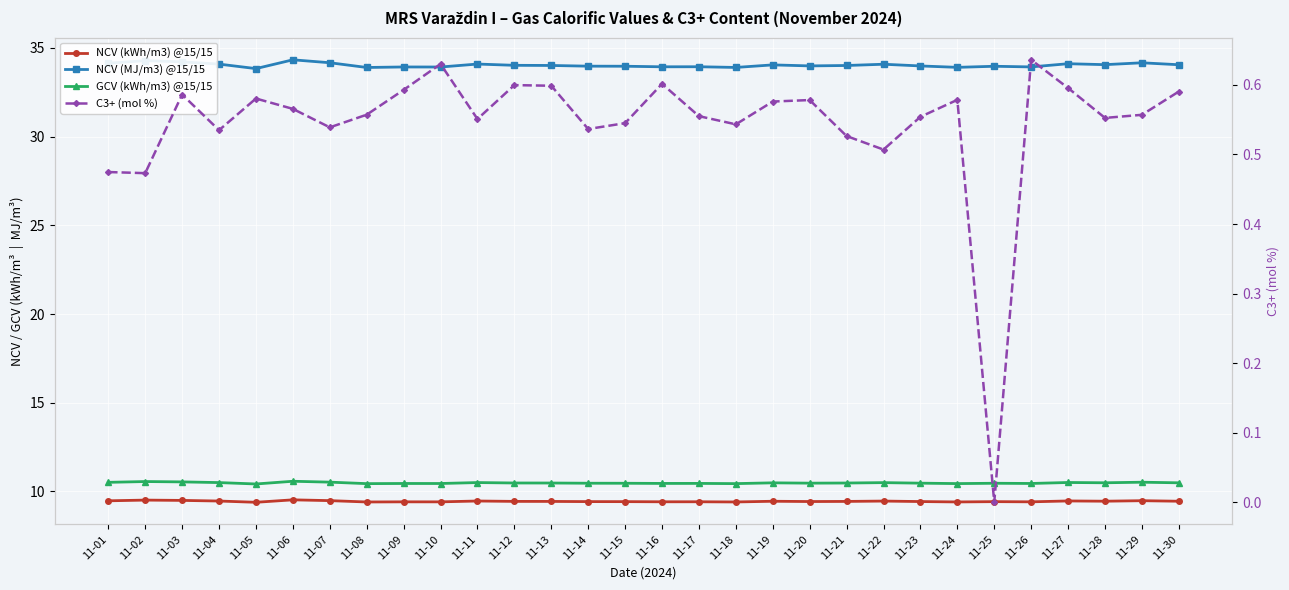

What is the value of the C3+ (mol %) point at the 23rd from the left?

0.6